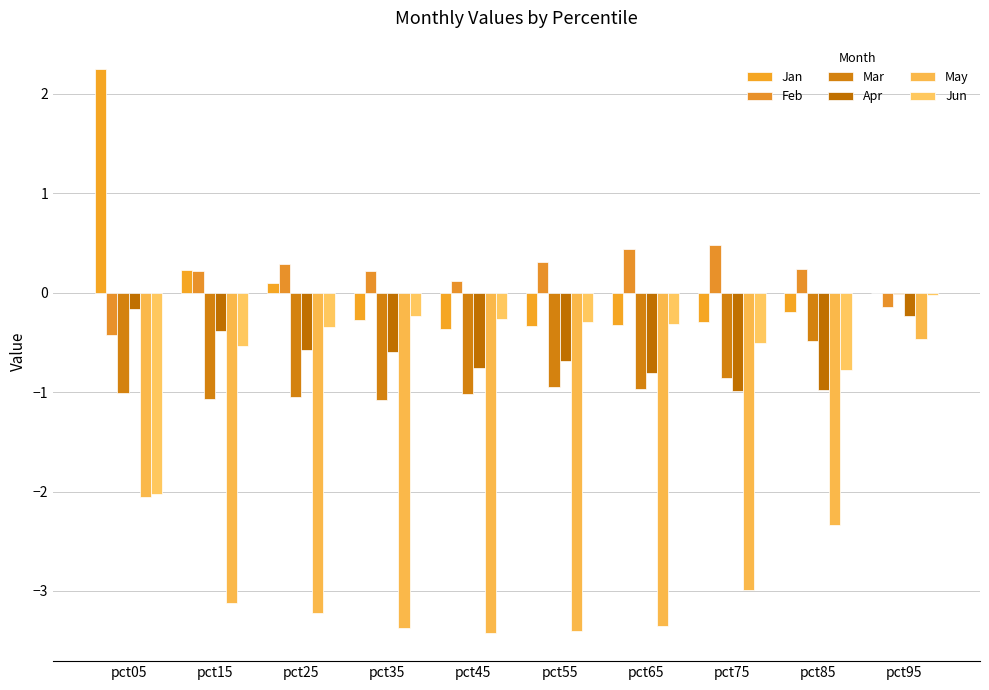

Does the chart contain stacked bars?

No